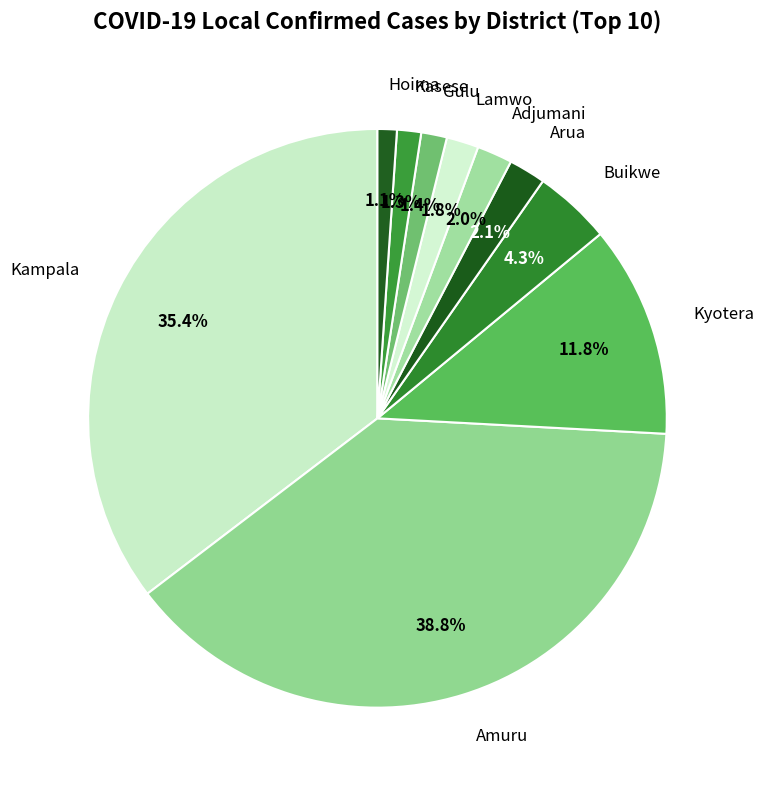

To the nearest percent, what portion does Buikwe represent?

4%